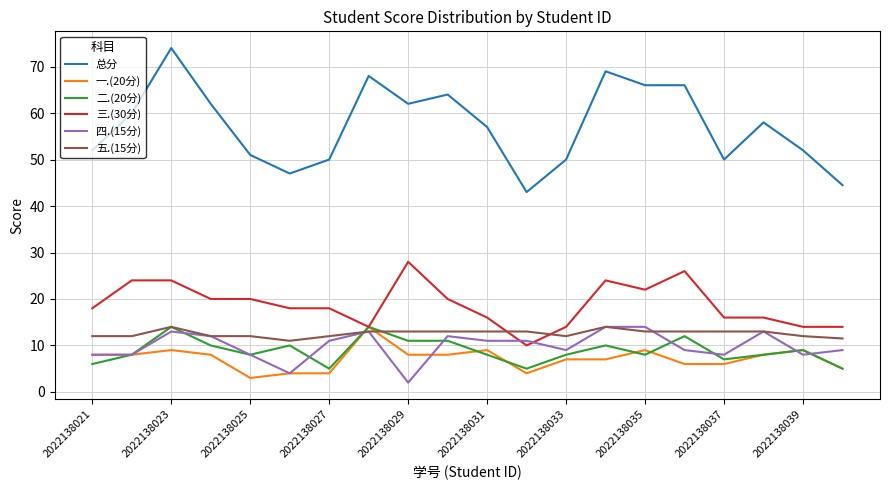

What is the average value of the 一.(20分) series?

7.2